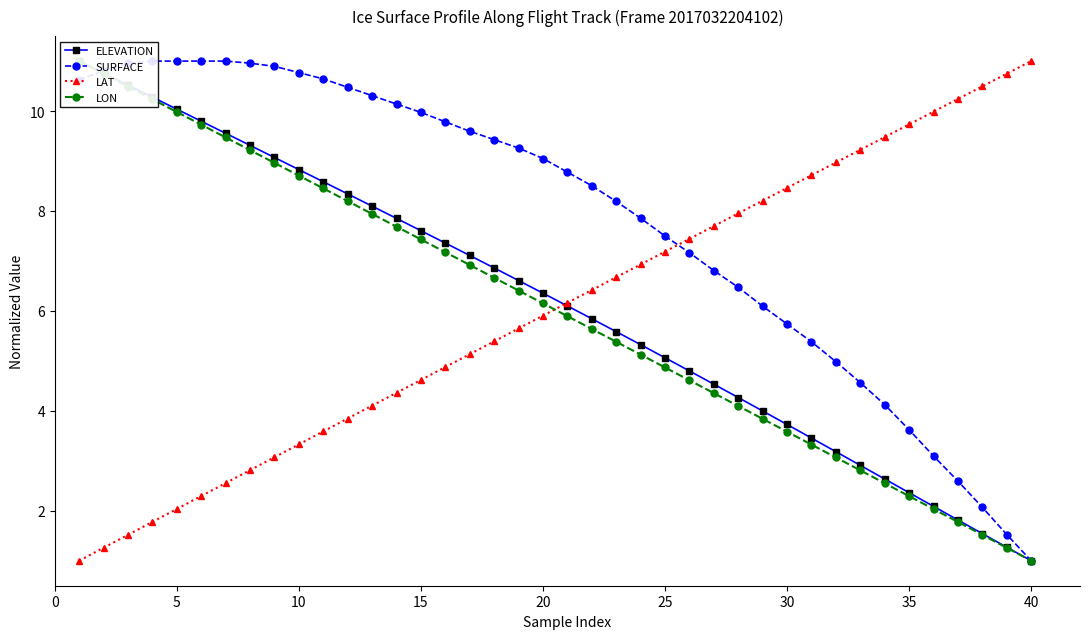

Reading left to right, what are all the values shown in this chart?

ELEVATION: 11.0	10.8	10.5	10.3	10.0	9.8	9.6	9.3	9.1	8.8	8.6	8.3	8.1	7.9	7.6	7.4	7.1	6.9	6.6	6.4	6.1	5.8	5.6	5.3	5.1	4.8	4.5	4.3	4.0	3.7	3.5	3.2	2.9	2.6	2.4	2.1	1.8	1.5	1.3	1.0
SURFACE: 10.6	10.8	11.0	11.0	11.0	11.0	11.0	11.0	10.9	10.8	10.6	10.5	10.3	10.1	10.0	9.8	9.6	9.4	9.3	9.1	8.8	8.5	8.2	7.9	7.5	7.2	6.8	6.5	6.1	5.7	5.4	5.0	4.6	4.1	3.6	3.1	2.6	2.1	1.5	1.0
LAT: 1.0	1.3	1.5	1.8	2.0	2.3	2.6	2.8	3.1	3.3	3.6	3.8	4.1	4.4	4.6	4.9	5.1	5.4	5.6	5.9	6.2	6.4	6.7	6.9	7.2	7.4	7.7	8.0	8.2	8.5	8.7	9.0	9.2	9.5	9.7	10.0	10.2	10.5	10.7	11.0
LON: 11.0	10.7	10.5	10.2	10.0	9.7	9.5	9.2	9.0	8.7	8.5	8.2	7.9	7.7	7.4	7.2	6.9	6.7	6.4	6.2	5.9	5.6	5.4	5.1	4.9	4.6	4.4	4.1	3.8	3.6	3.3	3.1	2.8	2.6	2.3	2.0	1.8	1.5	1.3	1.0